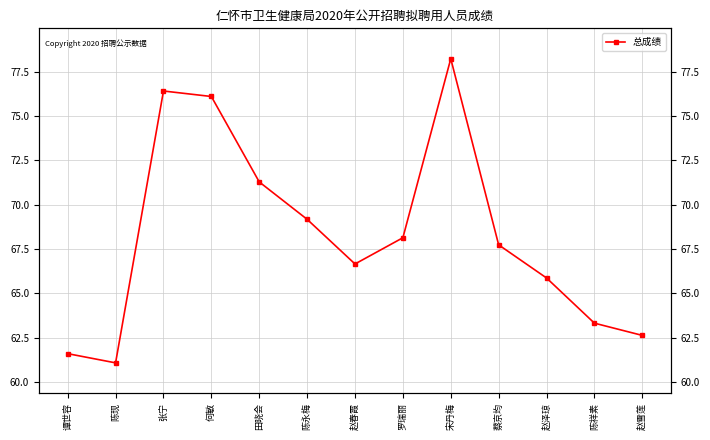

Read the value at 田晓会.

71.3